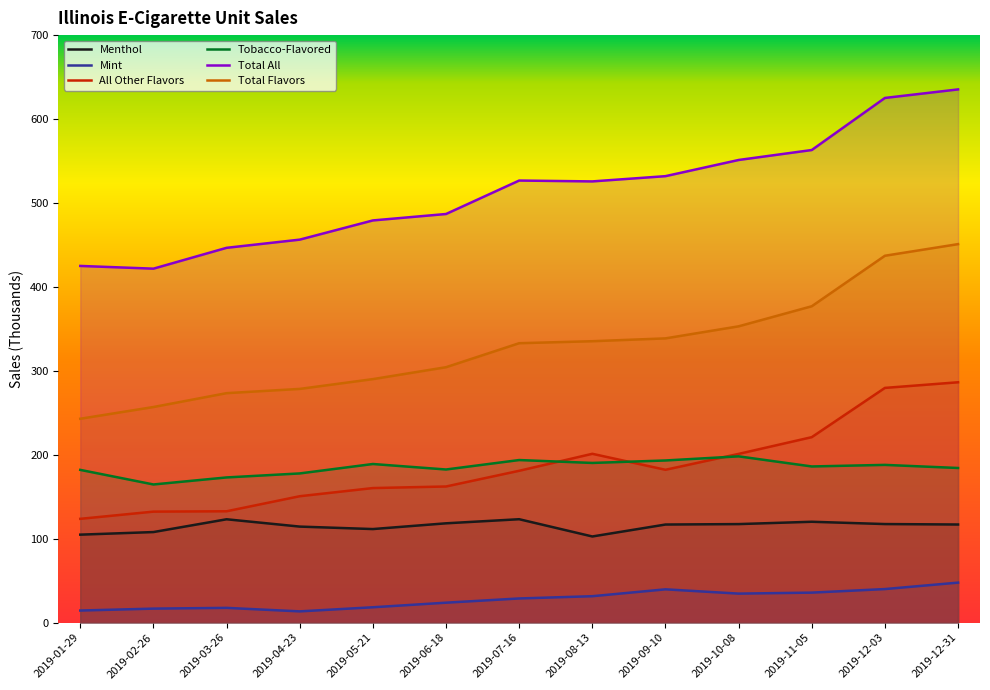

Which series has the largest range (max minus min)?

Total All